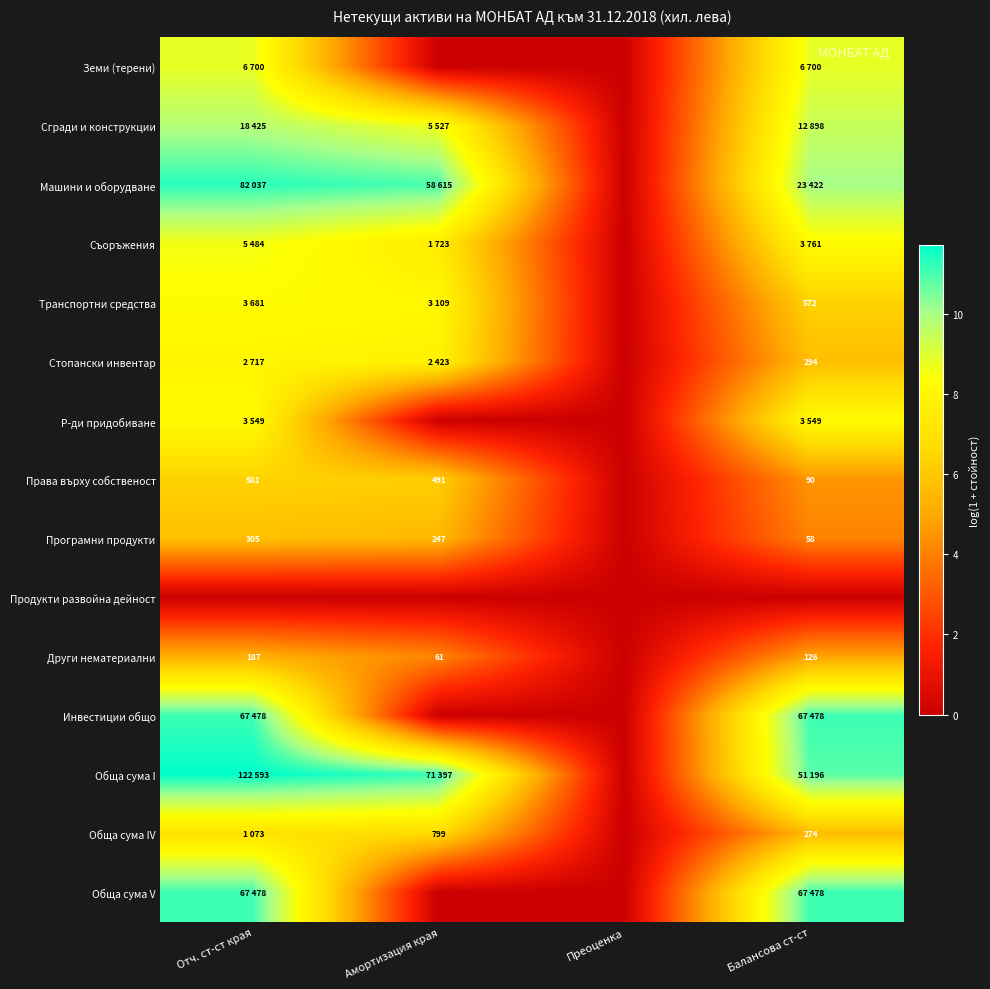

The Машини и оборудване series shows 11.3 at Отч. ст-ст края. True or false?

True